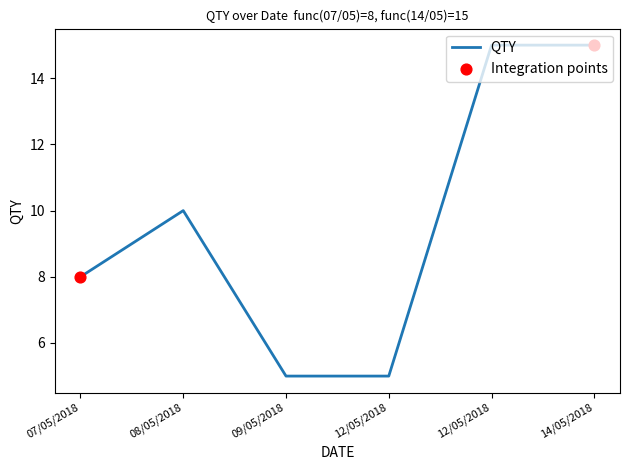

How many series are shown in this chart?

1